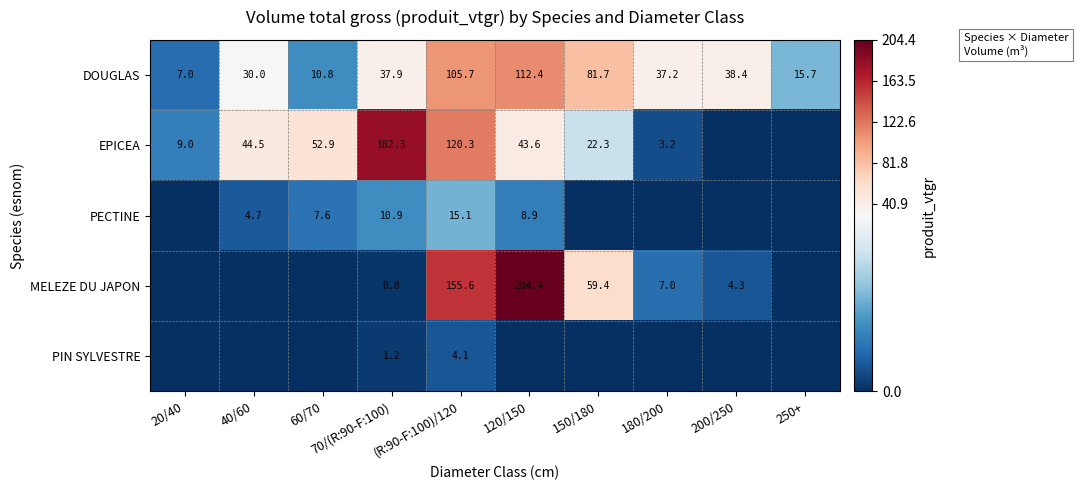

At which label does DOUGLAS reach its peak?

120/150